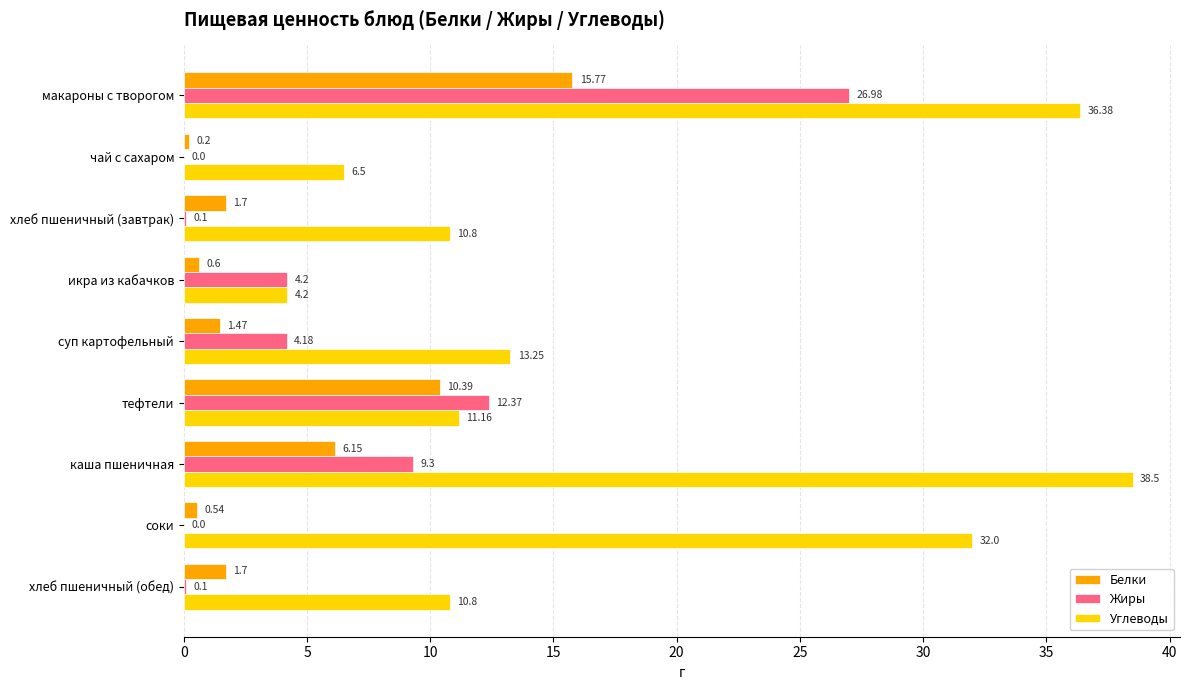

Where is Углеводы nearest to the value 21?

суп картофельный